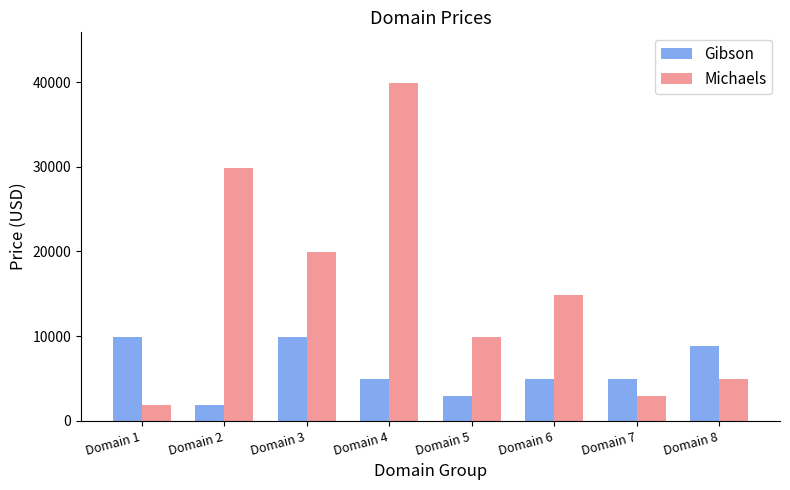

What is the sum of all Michaels values?

124104